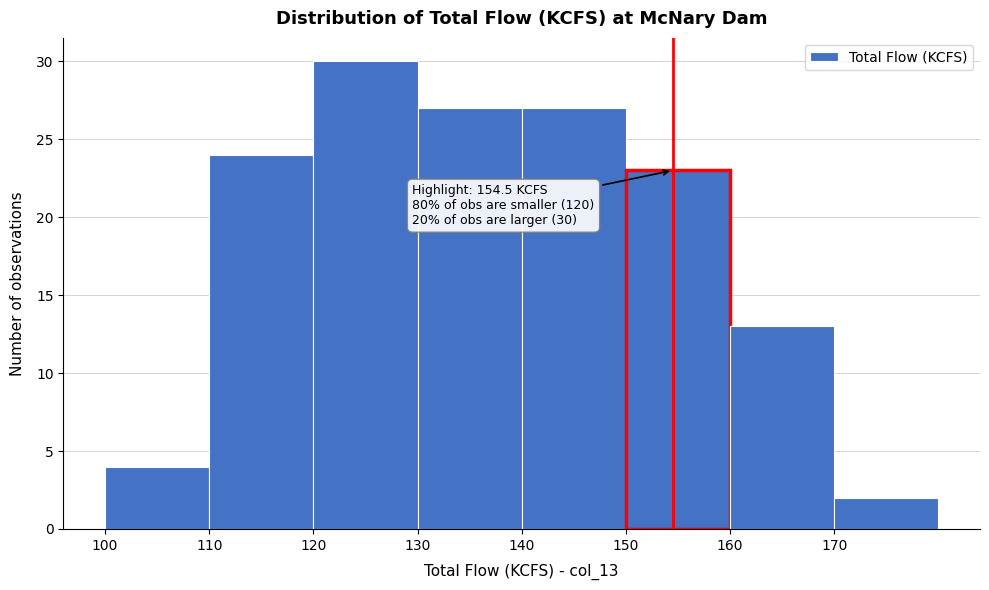

Over which range of the x-axis is the bar tallest?

120 to 130